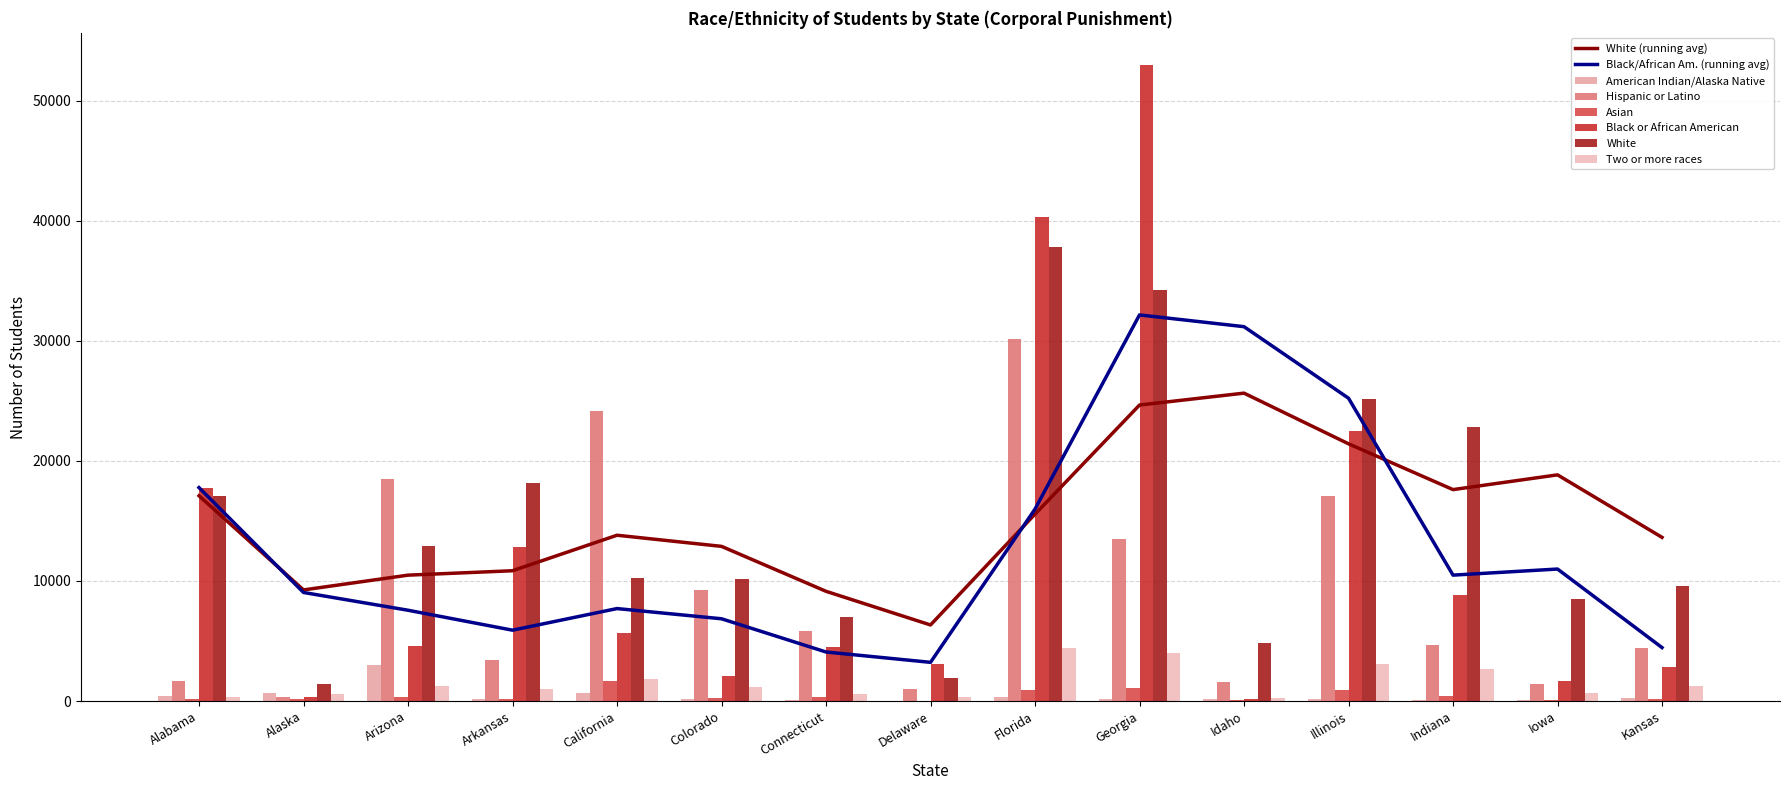

What is the difference between the maximum and second lowest values in the Black or African American series?

52703